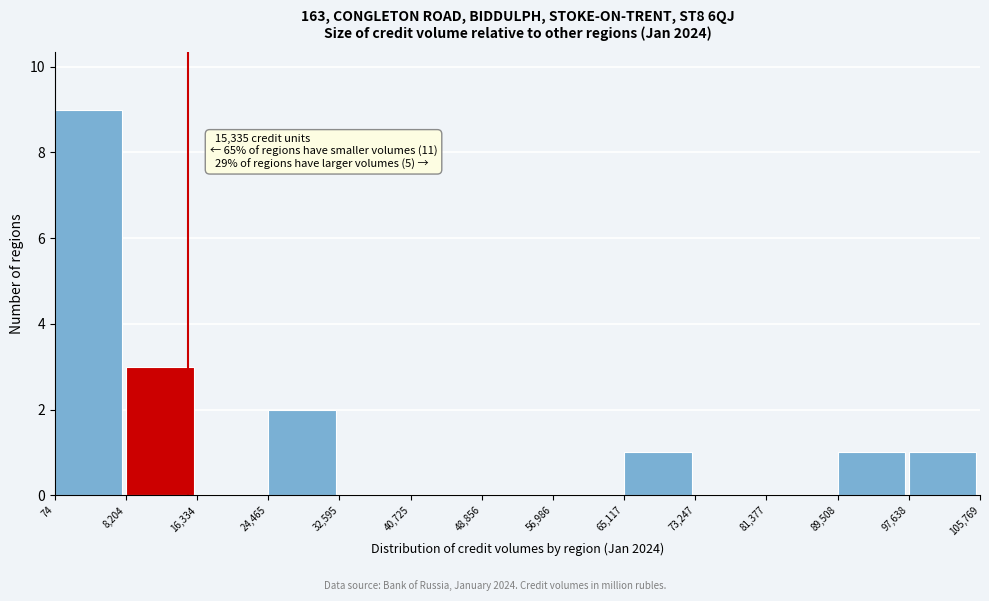

Over which range of the x-axis is the bar tallest?

74 to 8,204